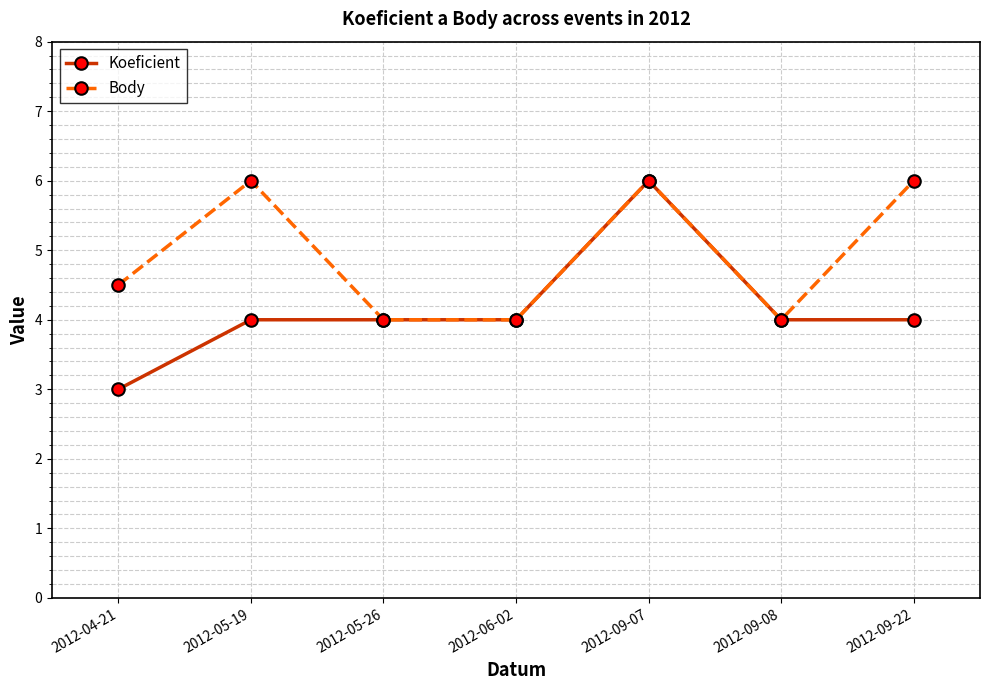

What is the sum of all Koeficient values?

29.0